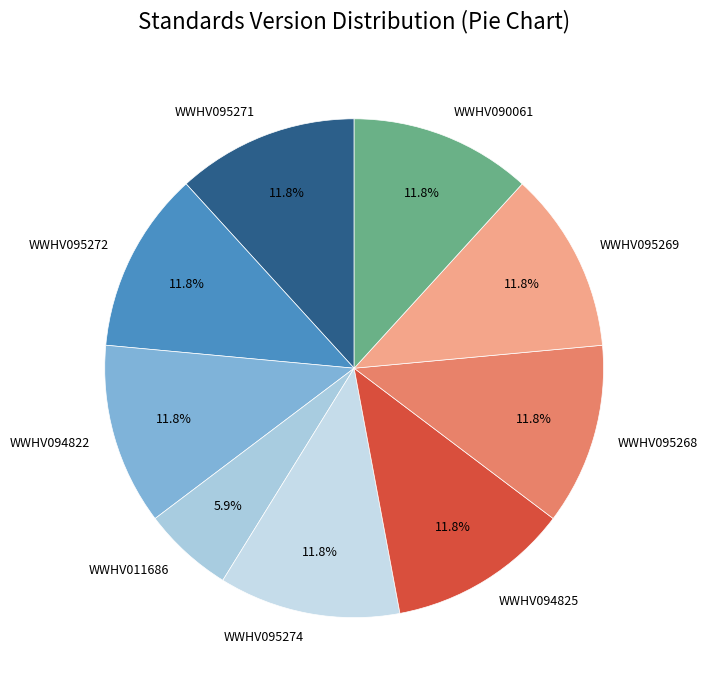

How many slices are in this pie chart?

9